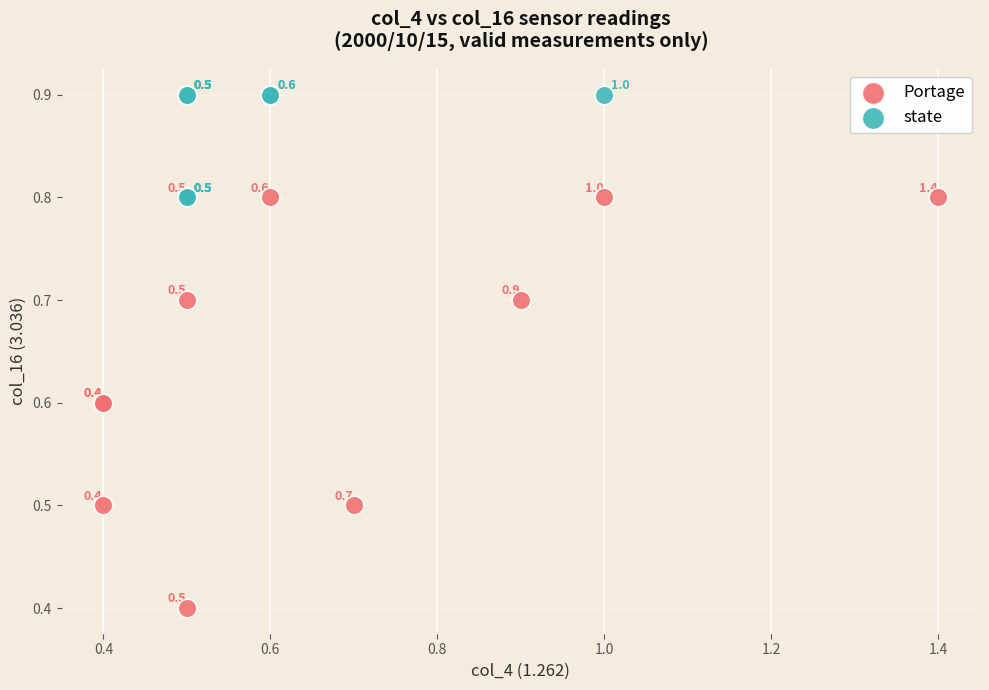

Which series has the widest spread of Y values?

Portage